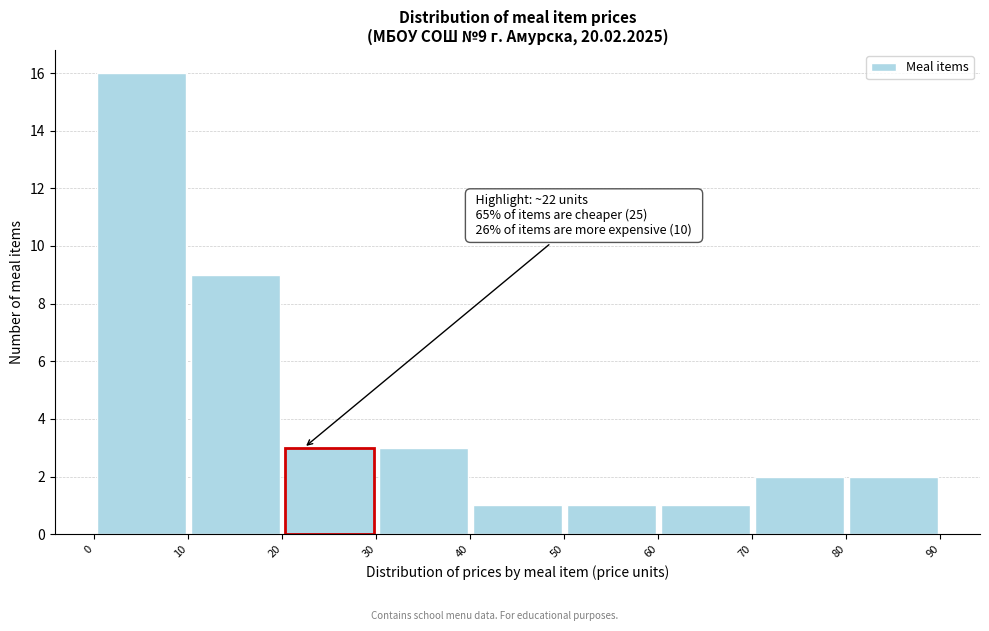

Which range on the x-axis has the tallest bar?

0 to 10